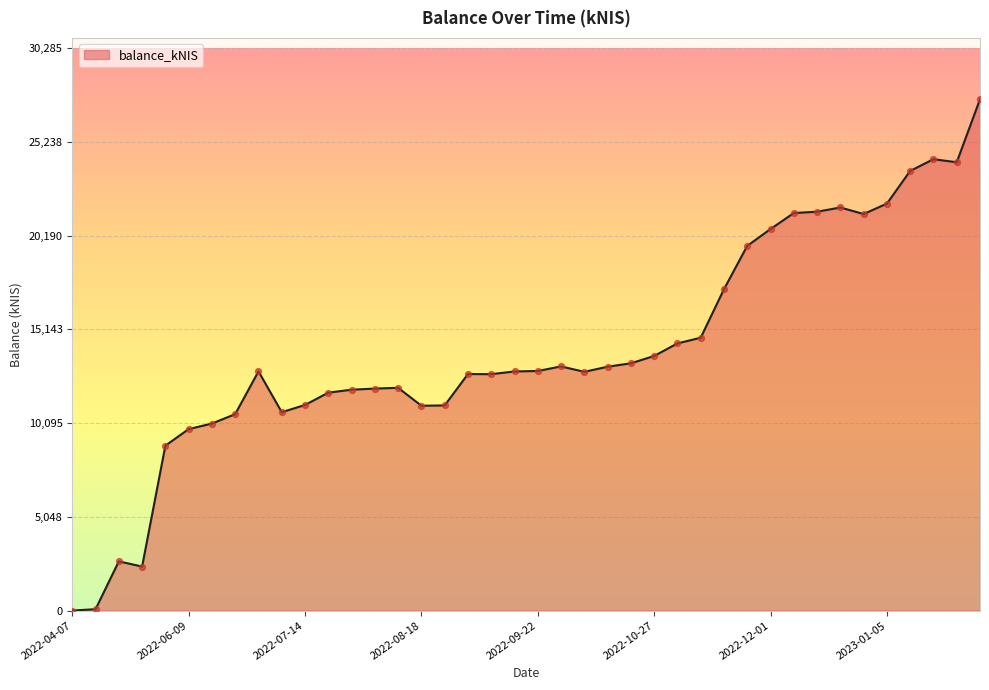

What is the maximum value shown in the chart?

27532.1